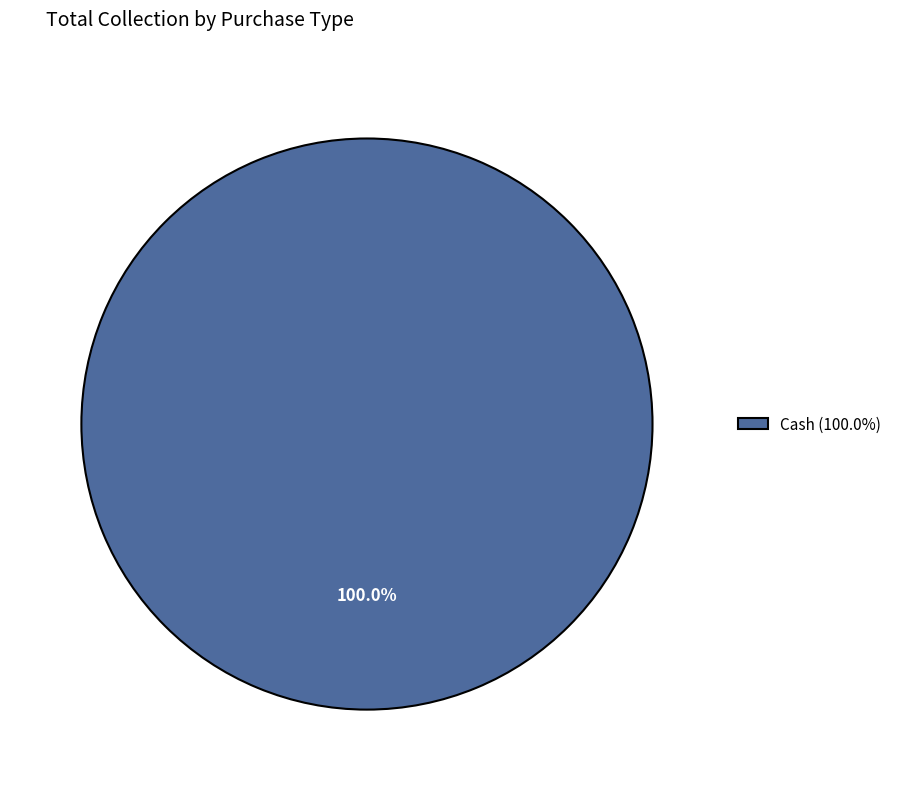

What is the majority slice?

Cash (100.0%)